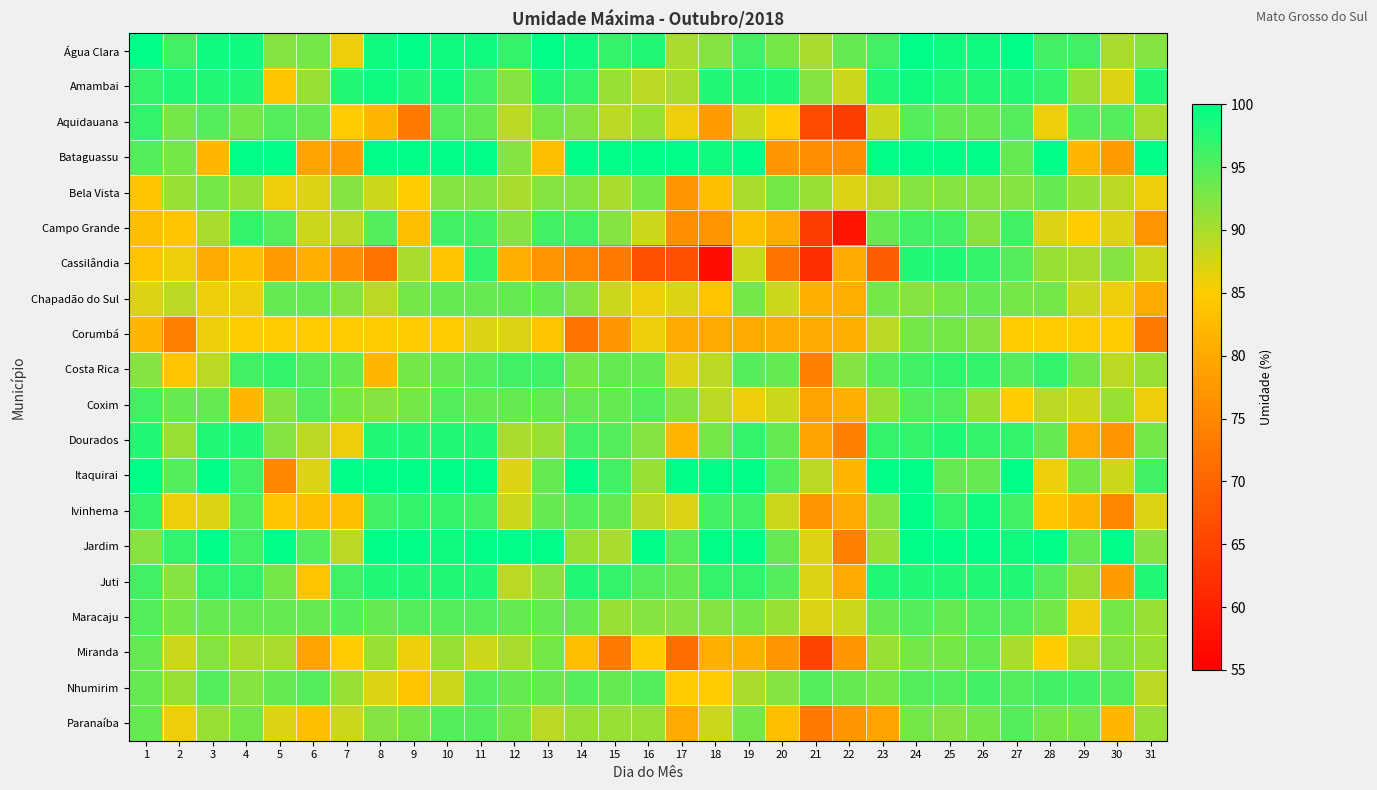

Reading left to right, transcribe all the data shown in this chart.

Água Clara: 1=100	2=96	3=99	4=99	5=92	6=93	7=86	8=99	9=100	10=99	11=99	12=97	13=100	14=99	15=97	16=98	17=90	18=92	19=96	20=93	21=90	22=94	23=96	24=100	25=99	26=99	27=100	28=96	29=96	30=90	31=92
Amambai: 1=97	2=98	3=98	4=98	5=84	6=91	7=98	8=99	9=98	10=99	11=96	12=92	13=98	14=97	15=91	16=89	17=90	18=98	19=98	20=98	21=92	22=88	23=98	24=99	25=98	26=98	27=98	28=97	29=91	30=87	31=98
Aquidauana: 1=97	2=93	3=95	4=93	5=95	6=94	7=85	8=82	9=73	10=95	11=94	12=89	13=93	14=92	15=89	16=91	17=86	18=78	19=88	20=85	21=66	22=64	23=88	24=95	25=94	26=94	27=95	28=86	29=95	30=95	31=90
Bataguassu: 1=95	2=93	3=82	4=100	5=100	6=79	7=78	8=100	9=100	10=100	11=100	12=92	13=83	14=100	15=100	16=100	17=100	18=99	19=100	20=77	21=76	22=76	23=100	24=100	25=100	26=100	27=94	28=100	29=82	30=78	31=100
Bela Vista: 1=84	2=91	3=93	4=91	5=86	6=87	7=92	8=88	9=85	10=92	11=92	12=90	13=92	14=92	15=90	16=93	17=77	18=83	19=90	20=93	21=91	22=87	23=89	24=92	25=92	26=92	27=92	28=94	29=91	30=89	31=86
Campo Grande: 1=83	2=84	3=90	4=97	5=95	6=88	7=89	8=95	9=83	10=96	11=96	12=92	13=96	14=96	15=92	16=88	17=76	18=77	19=83	20=80	21=64	22=58	23=94	24=96	25=96	26=92	27=96	28=87	29=85	30=87	31=77
Cassilândia: 1=84	2=86	3=80	4=83	5=78	6=81	7=76	8=72	9=90	10=84	11=97	12=81	13=77	14=75	15=73	16=67	17=67	18=57	19=88	20=72	21=62	22=80	23=69	24=98	25=98	26=97	27=95	28=91	29=90	30=92	31=88
Chapadão do Sul: 1=87	2=89	3=86	4=86	5=94	6=94	7=92	8=89	9=93	10=94	11=94	12=94	13=94	14=92	15=88	16=86	17=87	18=84	19=93	20=88	21=81	22=81	23=93	24=92	25=93	26=94	27=93	28=93	29=88	30=86	31=80
Corumbá: 1=82	2=74	3=86	4=85	5=85	6=85	7=85	8=85	9=85	10=85	11=87	12=87	13=84	14=72	15=77	16=86	17=80	18=80	19=80	20=80	21=80	22=81	23=89	24=93	25=93	26=92	27=85	28=85	29=85	30=85	31=73
Costa Rica: 1=92	2=84	3=89	4=96	5=97	6=95	7=94	8=82	9=93	10=94	11=95	12=96	13=96	14=93	15=94	16=94	17=87	18=89	19=95	20=94	21=74	22=92	23=95	24=96	25=97	26=97	27=95	28=97	29=93	30=89	31=91
Coxim: 1=96	2=94	3=94	4=82	5=92	6=95	7=93	8=92	9=93	10=95	11=94	12=94	13=94	14=94	15=94	16=95	17=92	18=89	19=86	20=88	21=79	22=81	23=91	24=95	25=95	26=91	27=85	28=89	29=88	30=91	31=86
Dourados: 1=98	2=91	3=98	4=98	5=92	6=89	7=86	8=98	9=98	10=98	11=98	12=90	13=91	14=96	15=95	16=92	17=82	18=93	19=97	20=94	21=79	22=74	23=97	24=97	25=98	26=97	27=97	28=94	29=80	30=77	31=93
Itaquirai: 1=100	2=95	3=100	4=96	5=75	6=87	7=100	8=100	9=100	10=100	11=100	12=87	13=94	14=100	15=96	16=91	17=100	18=100	19=100	20=95	21=89	22=82	23=100	24=100	25=94	26=94	27=100	28=86	29=93	30=88	31=96
Ivinhema: 1=97	2=86	3=87	4=95	5=84	6=83	7=83	8=96	9=97	10=97	11=96	12=88	13=94	14=95	15=94	16=89	17=87	18=96	19=96	20=88	21=77	22=80	23=92	24=100	25=97	26=99	27=96	28=84	29=82	30=75	31=87
Jardim: 1=92	2=97	3=100	4=96	5=100	6=95	7=89	8=100	9=100	10=99	11=100	12=100	13=100	14=91	15=90	16=100	17=95	18=100	19=100	20=94	21=87	22=74	23=91	24=100	25=100	26=100	27=99	28=100	29=94	30=100	31=92
Juti: 1=96	2=92	3=97	4=97	5=93	6=84	7=96	8=98	9=98	10=98	11=98	12=89	13=92	14=98	15=97	16=95	17=94	18=97	19=97	20=95	21=87	22=80	23=98	24=98	25=98	26=98	27=98	28=95	29=91	30=78	31=98
Maracaju: 1=95	2=93	3=94	4=94	5=94	6=94	7=95	8=94	9=95	10=95	11=95	12=94	13=94	14=94	15=91	16=92	17=92	18=92	19=93	20=91	21=87	22=88	23=94	24=95	25=94	26=95	27=95	28=93	29=86	30=93	31=91
Miranda: 1=94	2=88	3=92	4=90	5=90	6=79	7=85	8=91	9=86	10=91	11=88	12=90	13=93	14=83	15=73	16=85	17=71	18=81	19=81	20=77	21=65	22=77	23=91	24=93	25=93	26=94	27=90	28=85	29=89	30=92	31=91
Nhumirim: 1=94	2=91	3=95	4=92	5=94	6=95	7=91	8=87	9=84	10=88	11=95	12=94	13=94	14=95	15=94	16=95	17=85	18=85	19=90	20=92	21=95	22=94	23=93	24=95	25=95	26=96	27=95	28=96	29=96	30=95	31=89
Paranaíba: 1=94	2=86	3=91	4=93	5=87	6=83	7=88	8=92	9=93	10=95	11=95	12=93	13=89	14=91	15=91	16=91	17=80	18=88	19=93	20=83	21=73	22=77	23=79	24=93	25=92	26=93	27=95	28=93	29=93	30=82	31=91